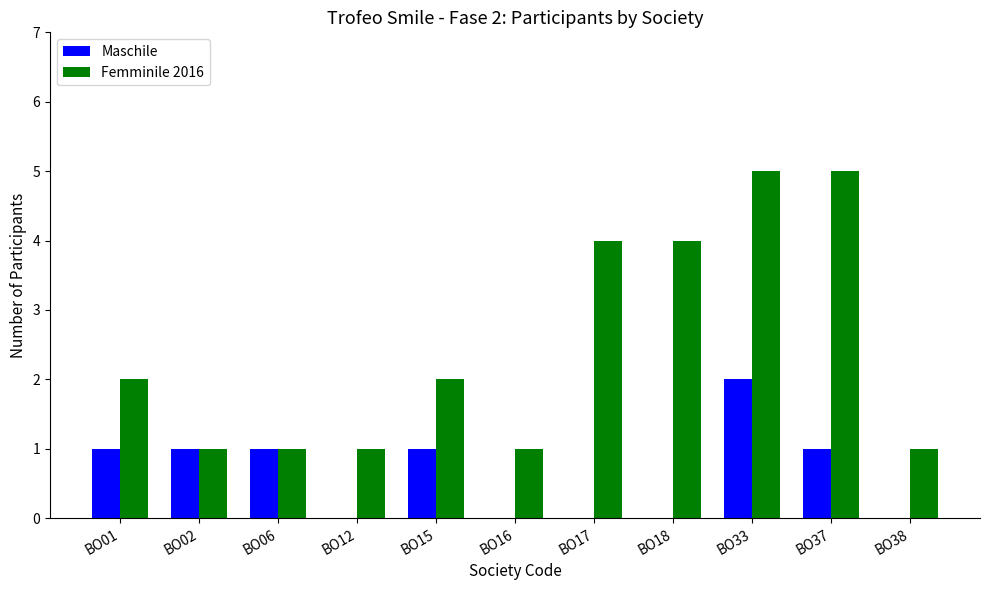

What are all the series names shown in the legend?

Maschile, Femminile 2016